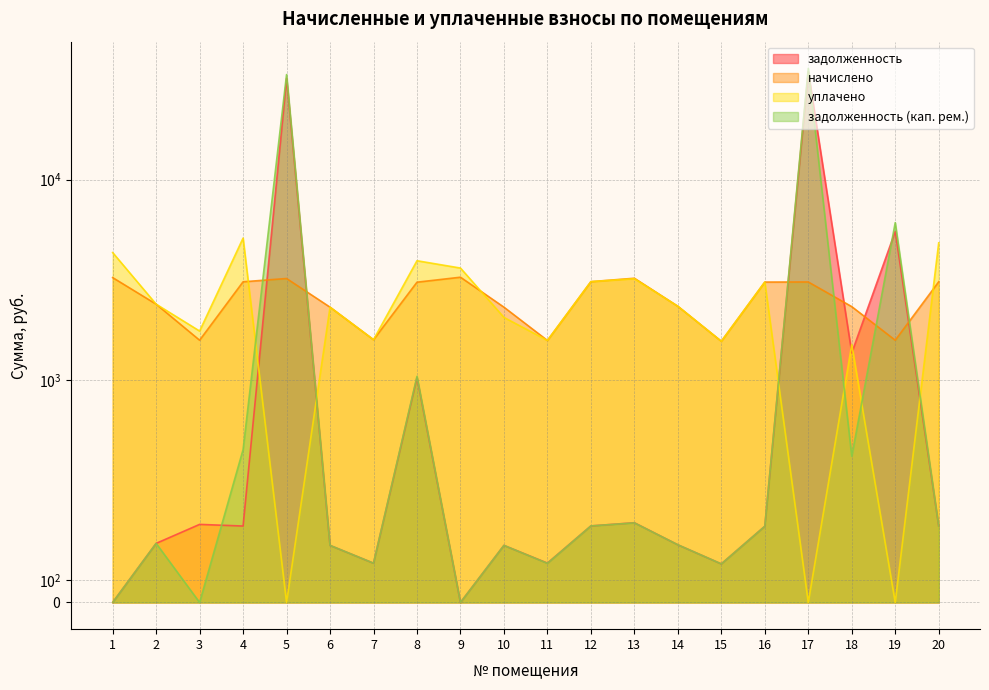

What is the total value across all series at 14?

5183.5